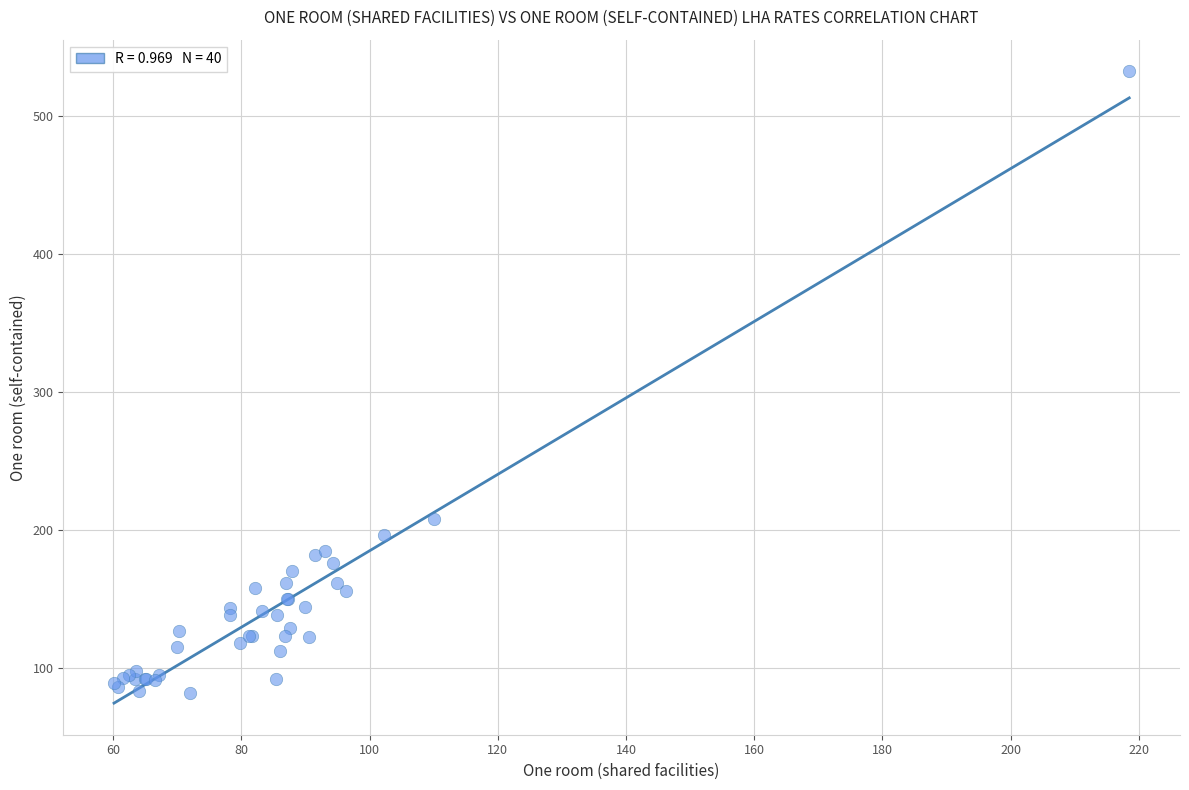

What Y value in the scatter plot is closest to 307?

207.7